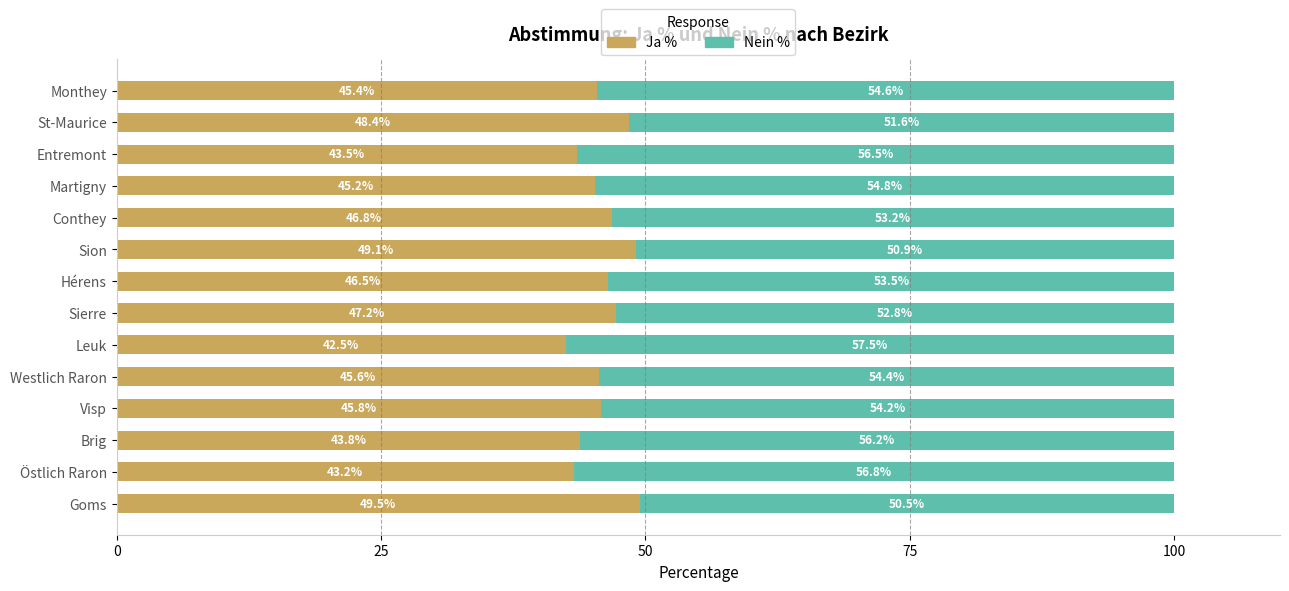

At which label does Ja % reach its minimum?

Leuk